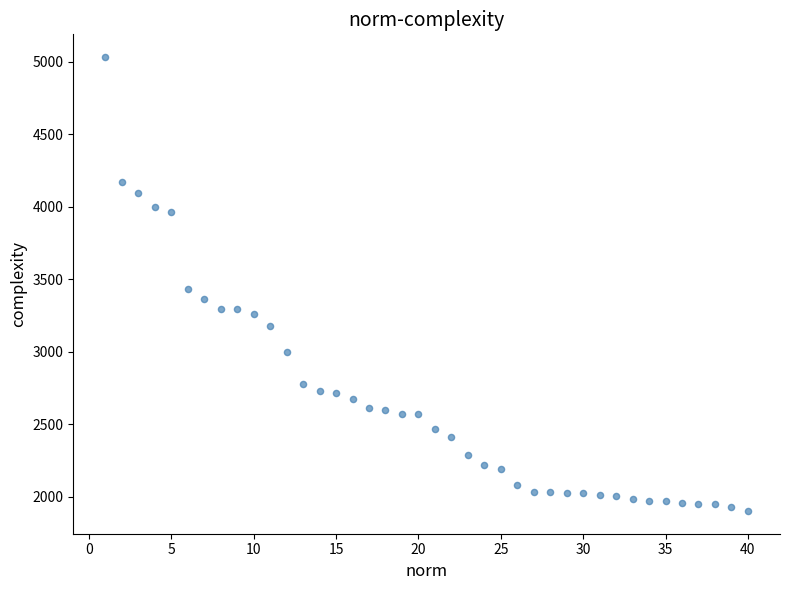

What Y value in the scatter plot is closest to 3467?

3432